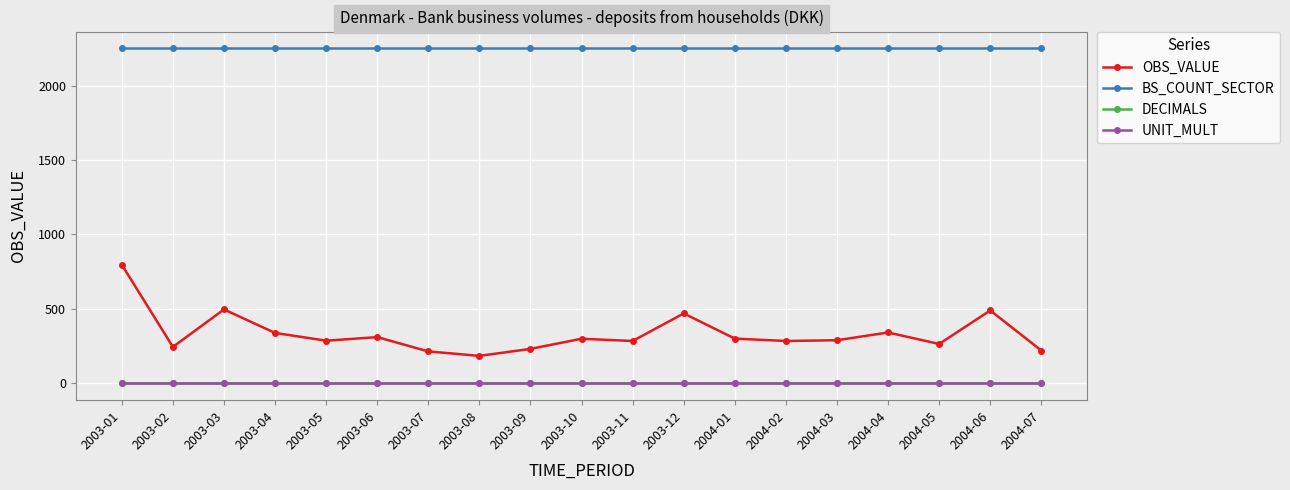

What is the value of the OBS_VALUE point at the 3rd from the left?

497